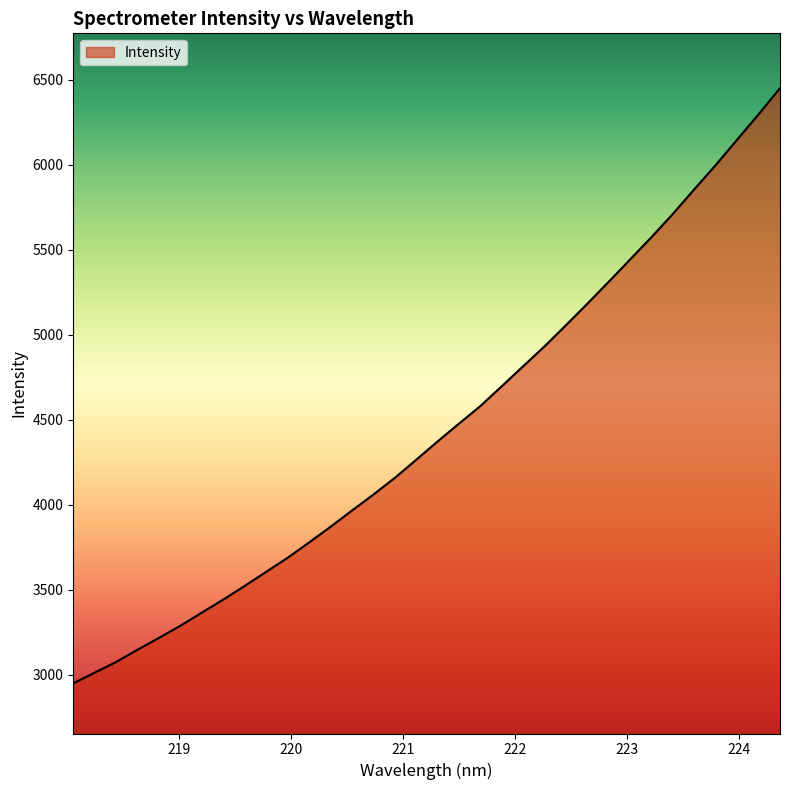

What is the greatest value displayed?

6451.5